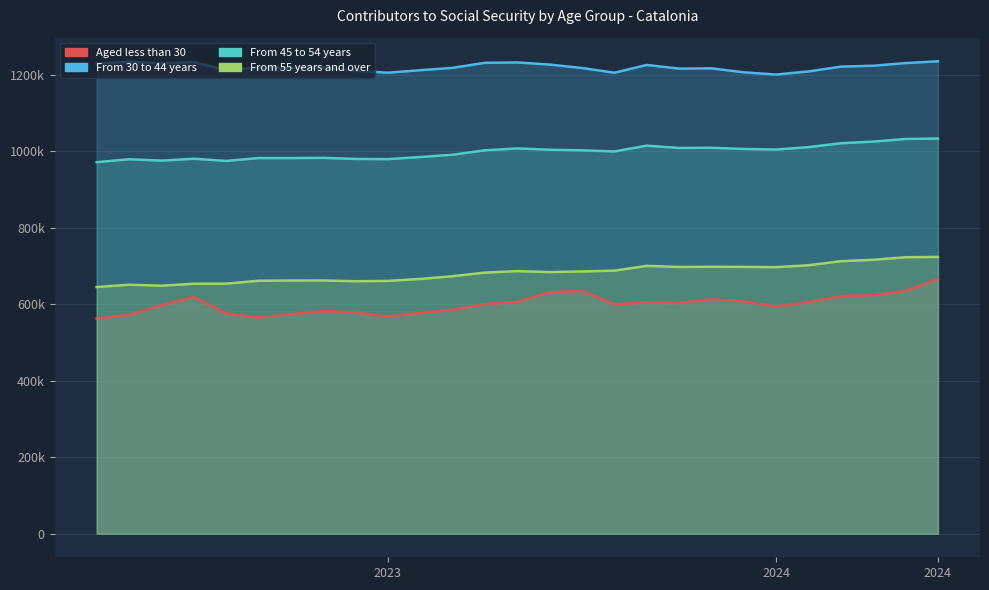

What is the average value of the From 55 years and over series?

681135